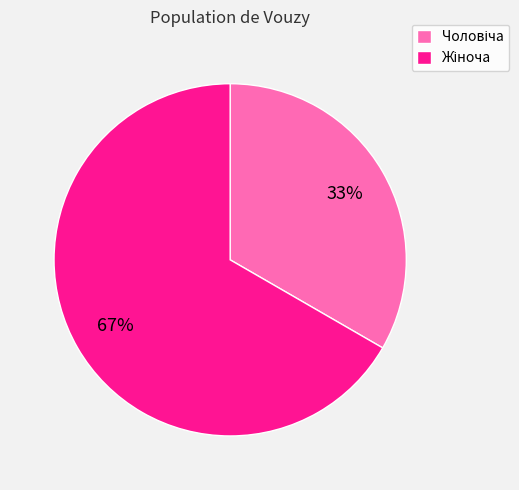

Count the number of slices in the pie.

2